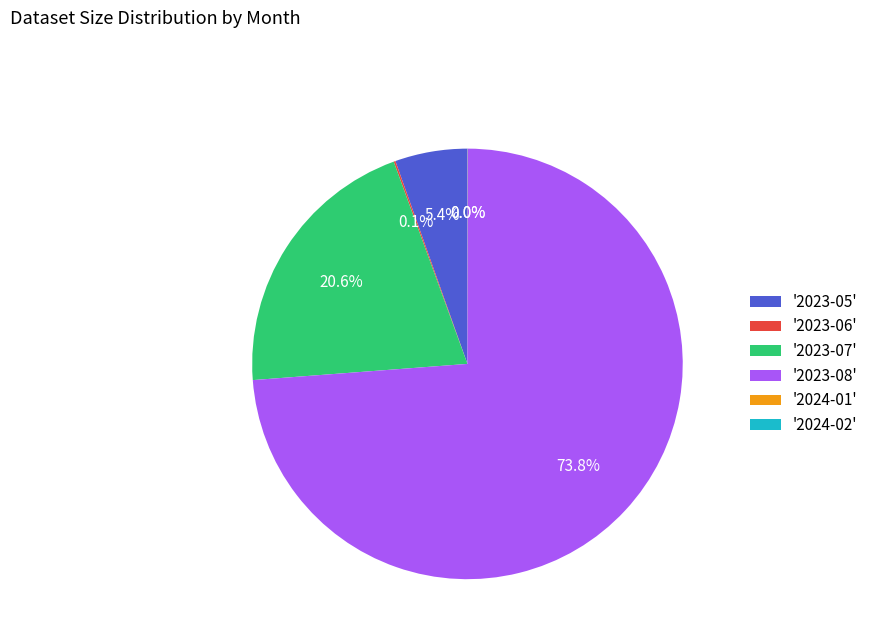

Which slice represents more than half of the pie?

'2023-08'